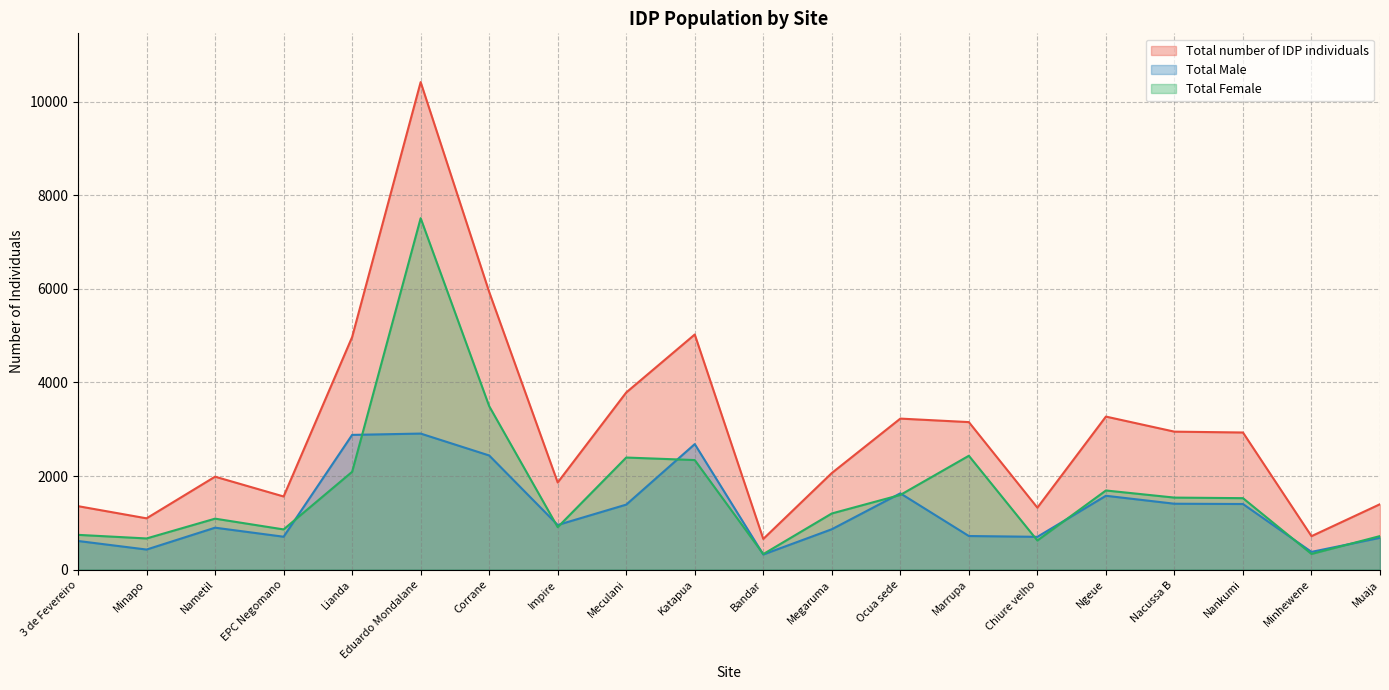

True or false: Total Female has more than 2 points higher than both neighbors.

True